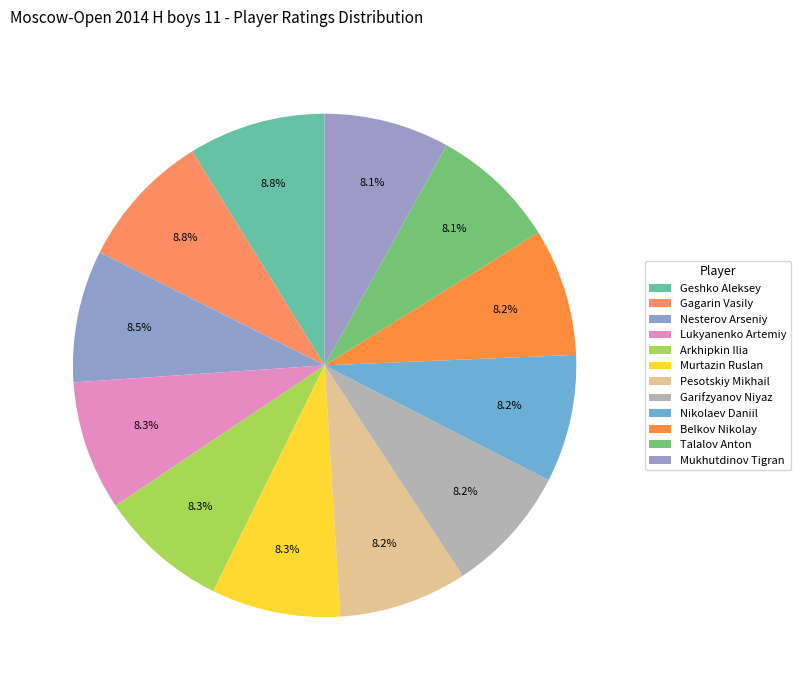

Which slice is the smallest?

Mukhutdinov Tigran